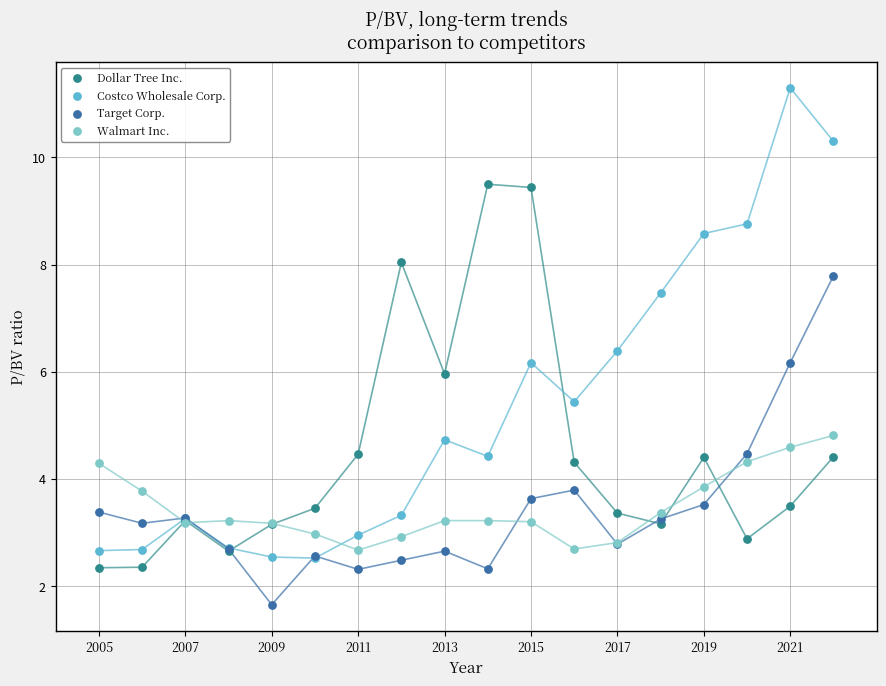

Which series reaches the minimum Y coordinate?

Target Corp.